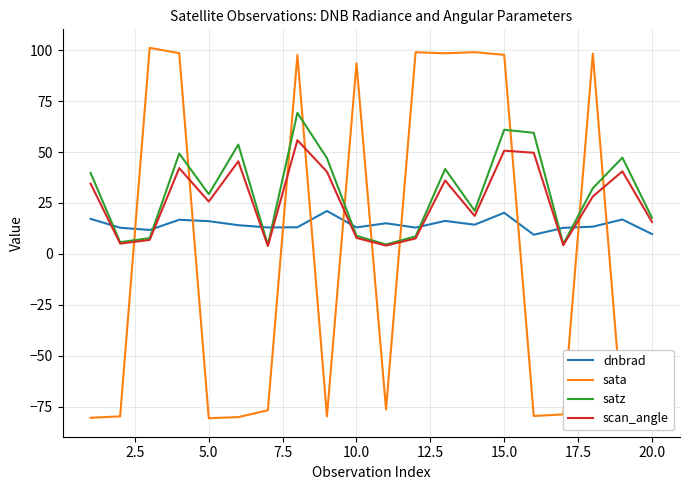

List the series in order of their overall mean, lowest first.

sata, dnbrad, scan_angle, satz